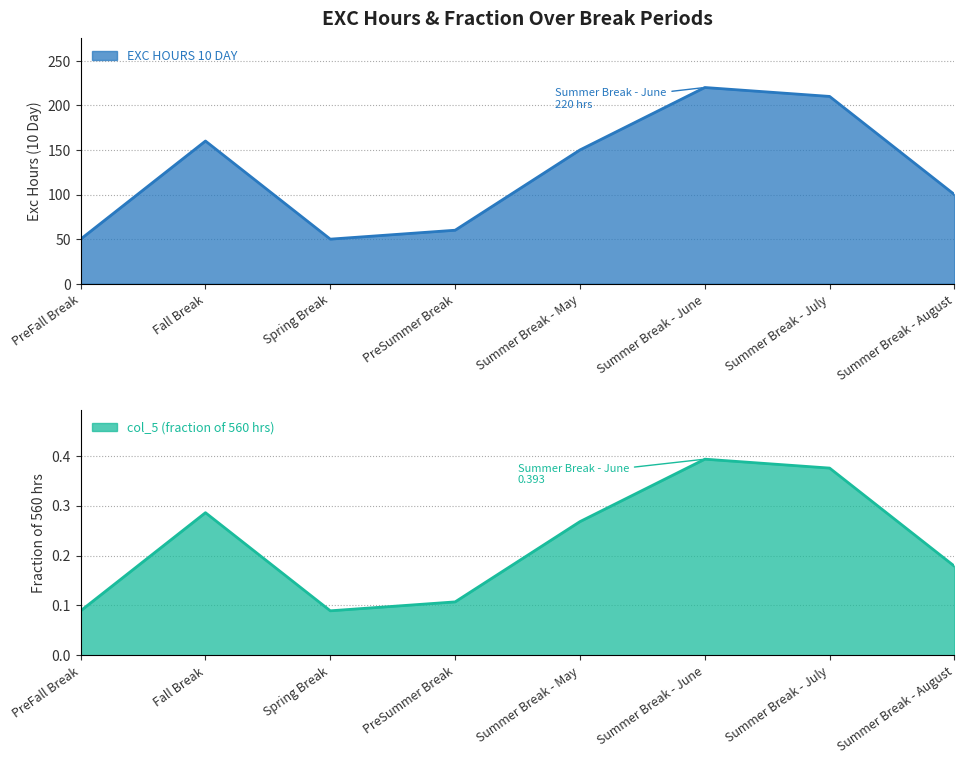

Reading left to right, transcribe all the data shown in this chart.

EXC HOURS 10 DAY: 50.0	160.0	50.0	60.0	150.0	220.0	210.0	100.0
col_5: 0.1	0.3	0.1	0.1	0.3	0.4	0.4	0.2